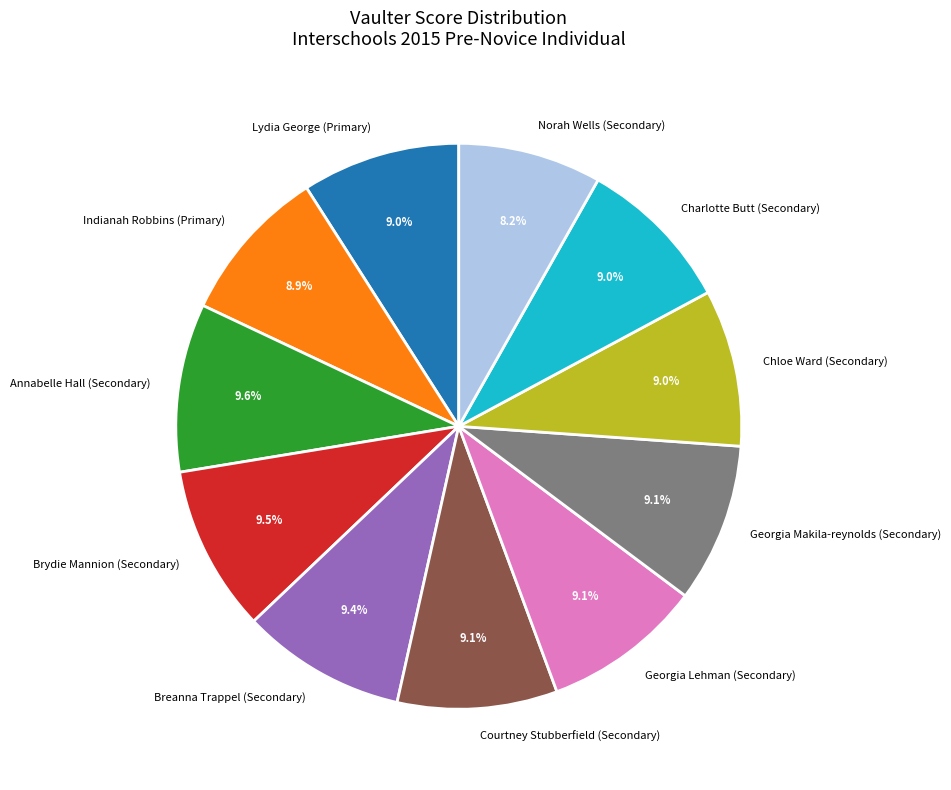

What percentage do Annabelle Hall (Secondary) and Chloe Ward (Secondary) together represent?

18.6%